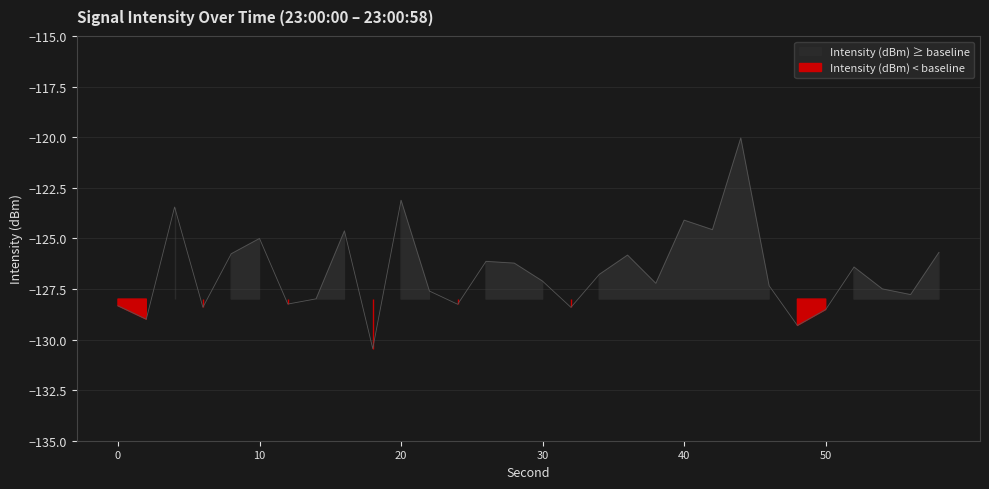

True or false: there are more than 1 points higher than both neighbors.

True